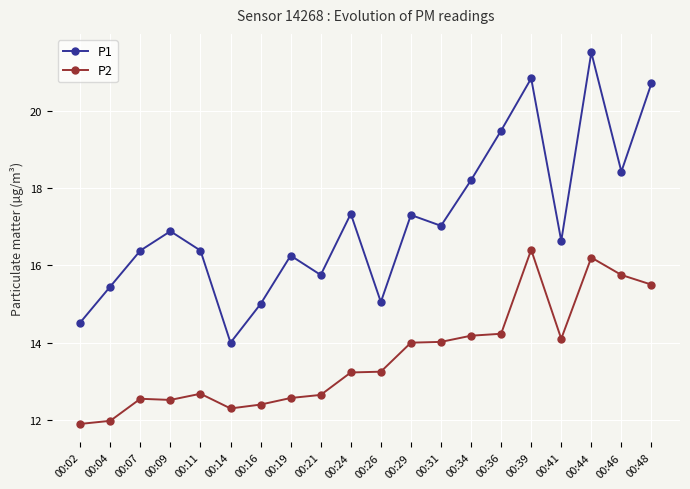

Where is the first local maximum for P1?

00:09